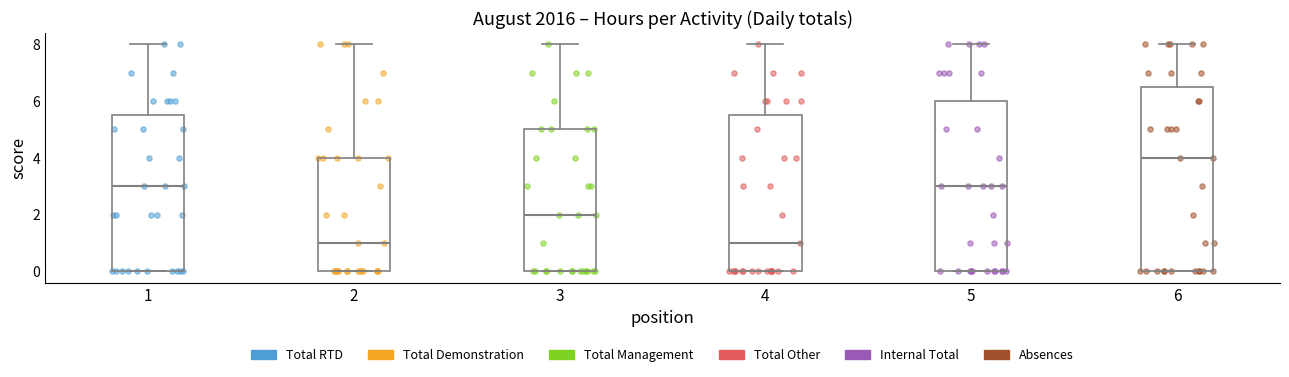

Reading left to right, read every box against the y-axis: the position of its median line, the range the box covers, and the ends of its whiskers. The values are not printed on the chart, so give them approximately, as read against the axis.

1: median 3.0, box 0.0 to 5.6, whiskers 0.0 to 8.0
2: median 1.0, box 0.0 to 4.0, whiskers 0.0 to 8.0
3: median 2.0, box 0.0 to 5.0, whiskers 0.0 to 8.0
4: median 1.0, box 0.0 to 5.6, whiskers 0.0 to 8.0
5: median 3.0, box 0.0 to 6.0, whiskers 0.0 to 8.0
6: median 4.0, box 0.0 to 6.6, whiskers 0.0 to 8.0